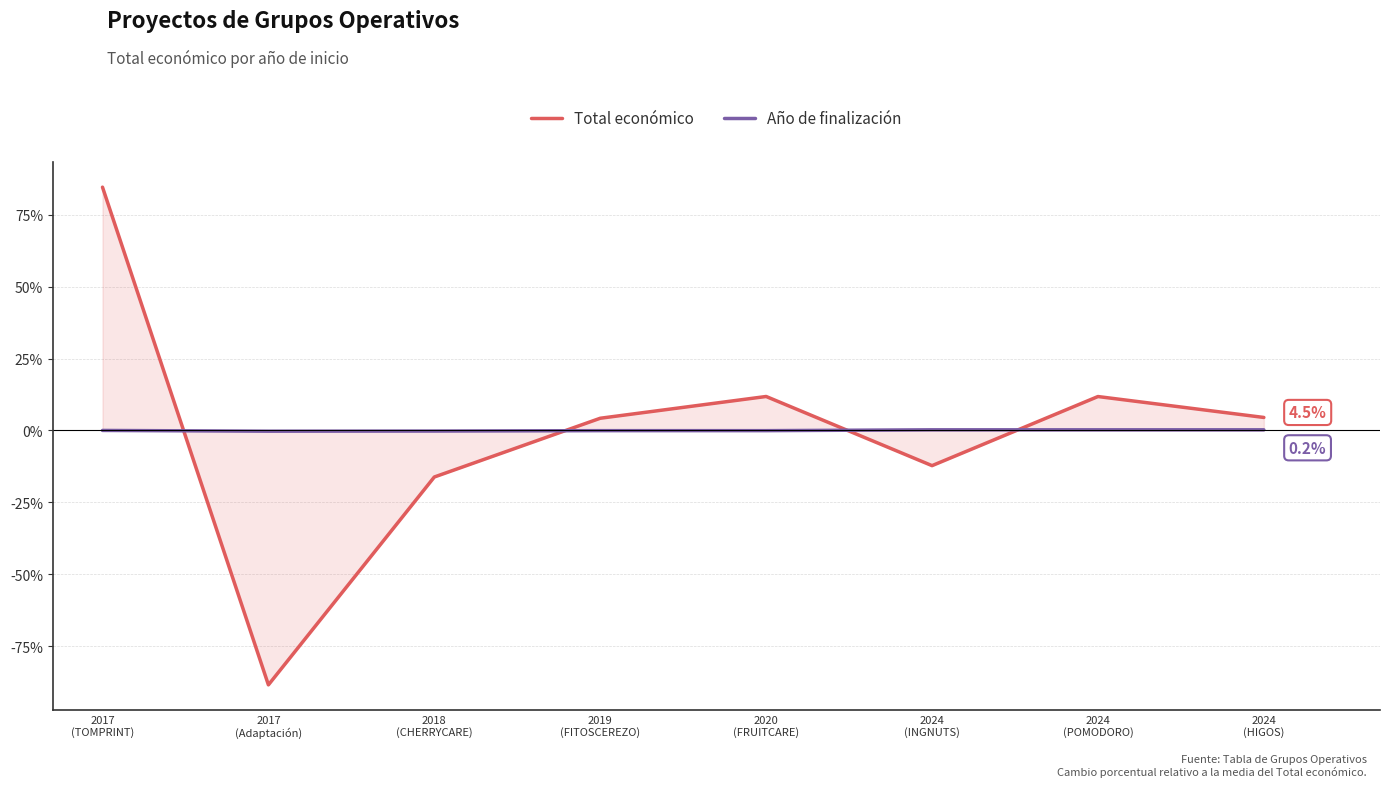

Is this an area chart (filled region under the line)?

No